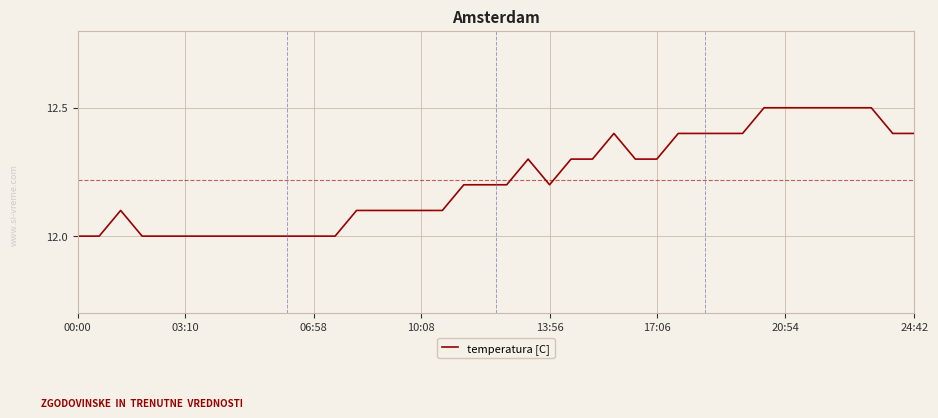

What is the average value?

12.2